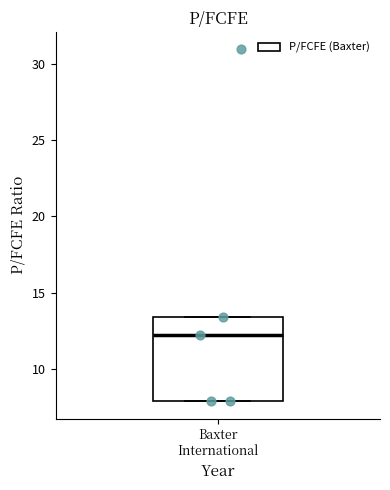

Transcribe this box plot: give where the median line is, the range the box spans, and where the two whiskers end, as read against the y-axis. The values are not printed on the chart, so give them approximately, as read against the axis.

median 12.0, box 8.0 to 13.5, whiskers 8.0 to 13.5